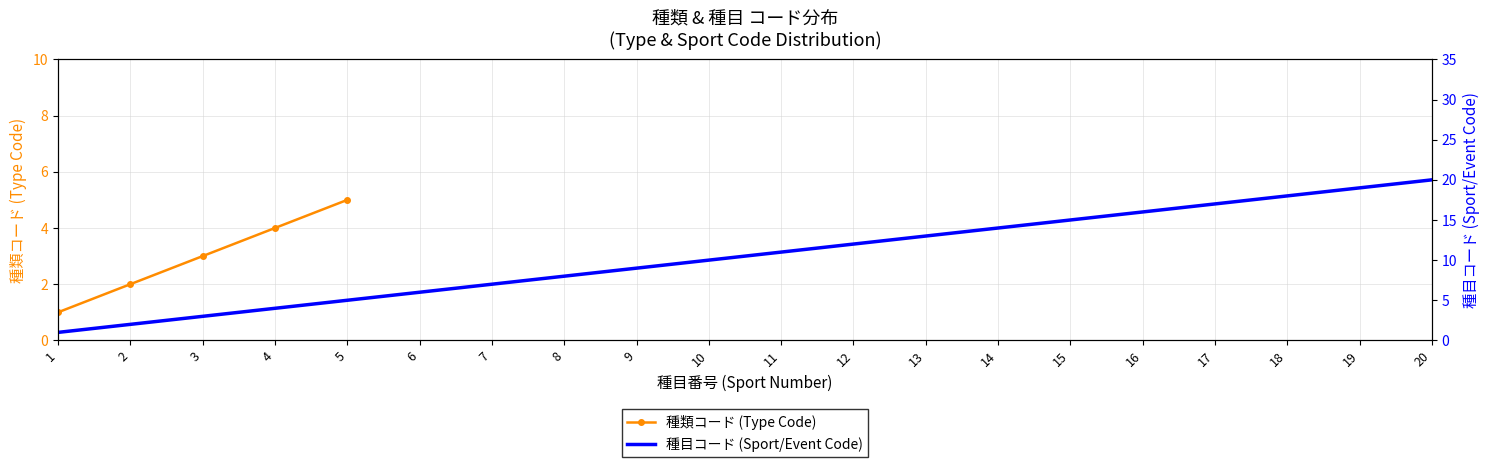

What are all the series names shown in the legend?

種類コード (Type Code), 種目コード (Sport/Event Code)